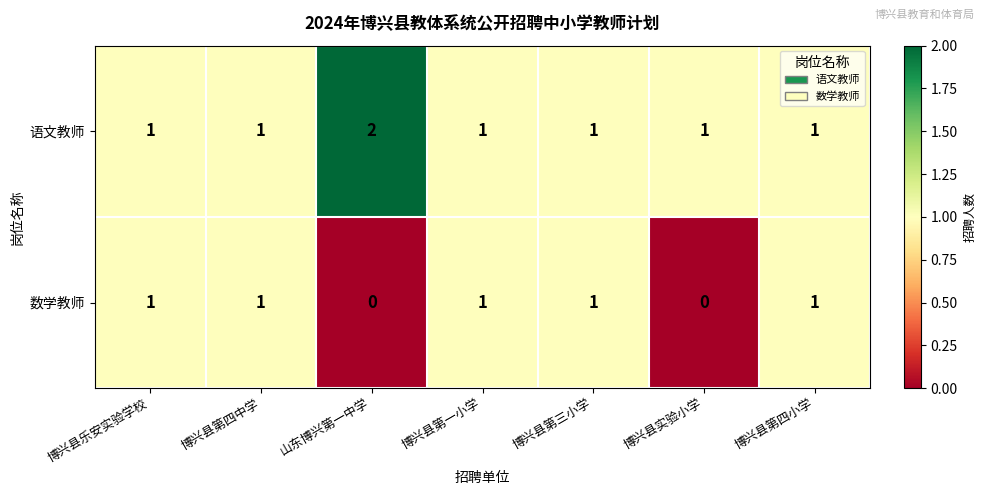

How many data points does each series have?

7